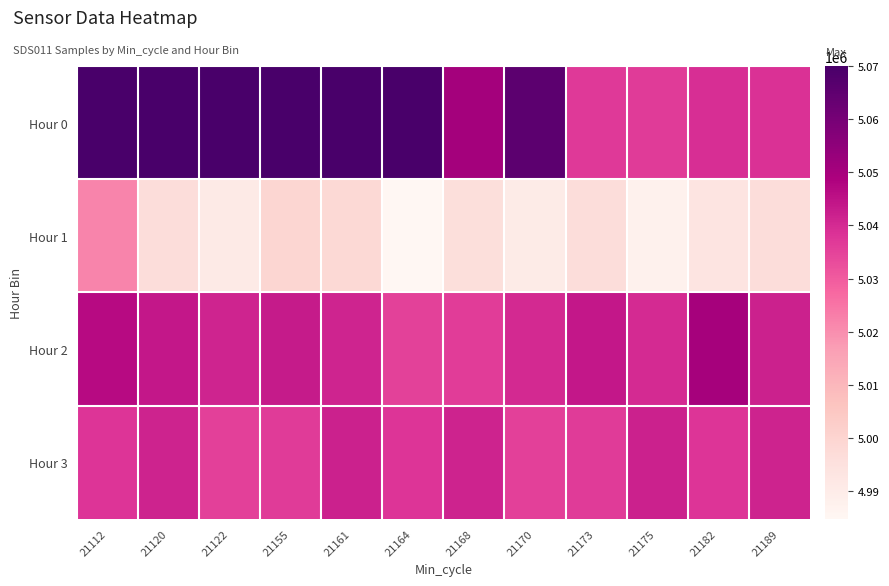

At how many categories does at least one series exceed 5030922?

12